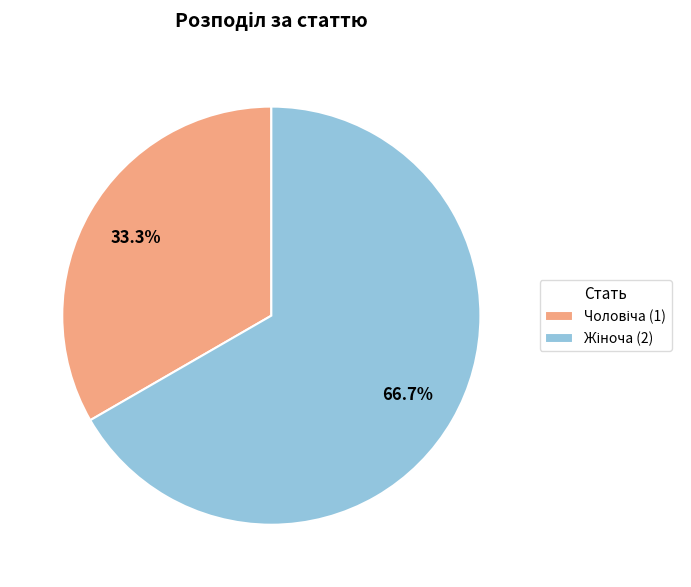

Does any single category account for the majority?

Yes